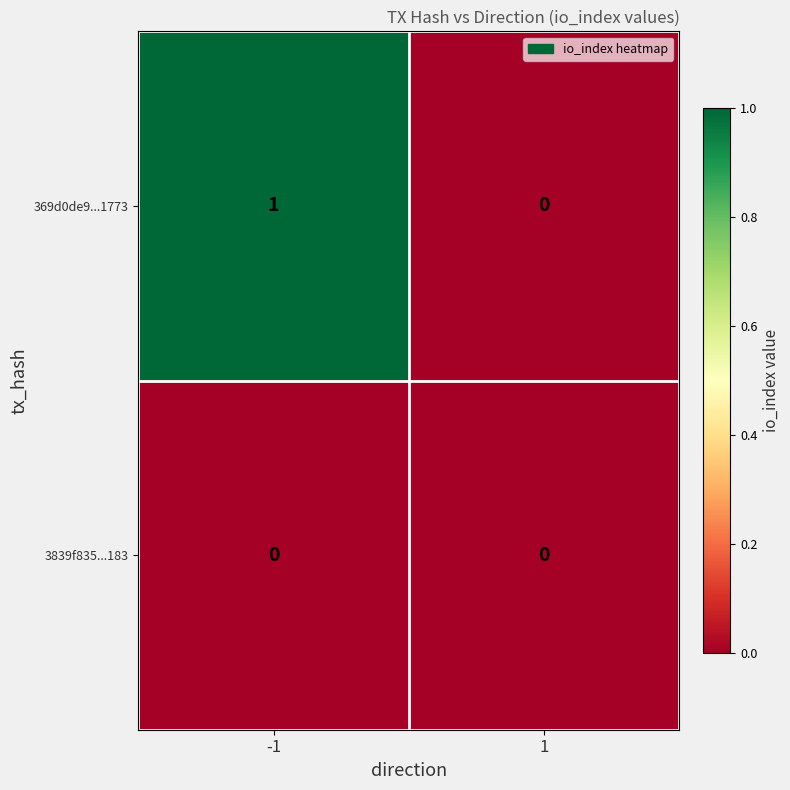

True or false: 3839f835...183 has a value of 0 at 1.

True